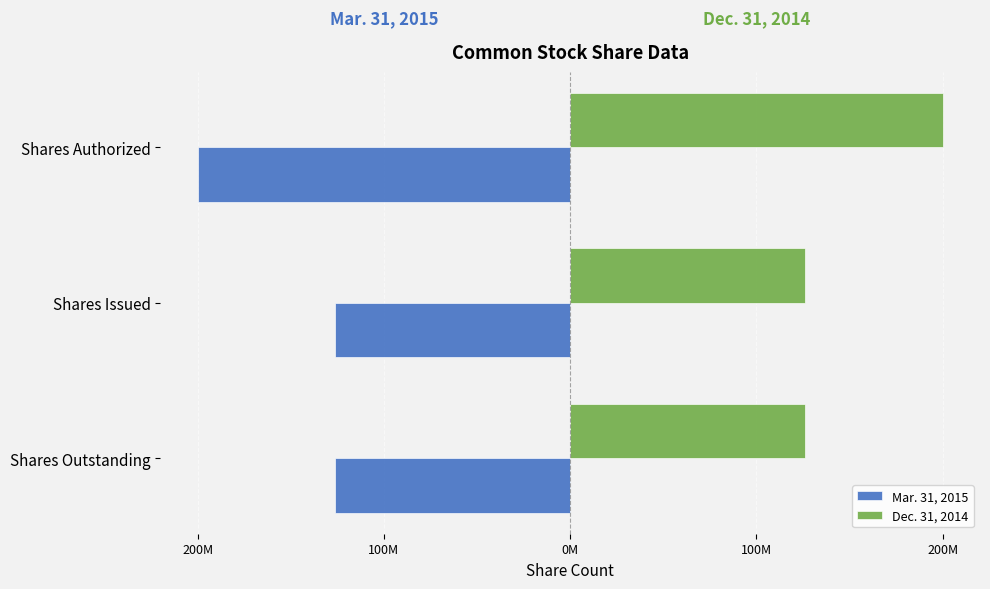

What are all the series names shown in the legend?

Mar. 31, 2015, Dec. 31, 2014